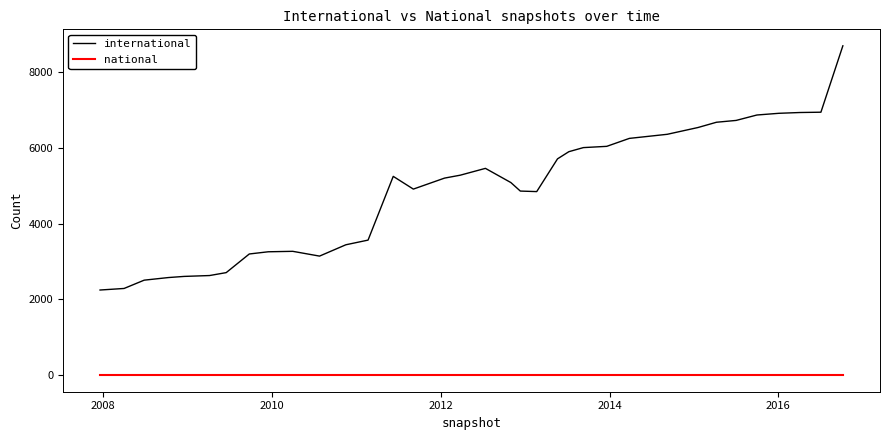

True or false: international has more than 1 points higher than both neighbors.

True